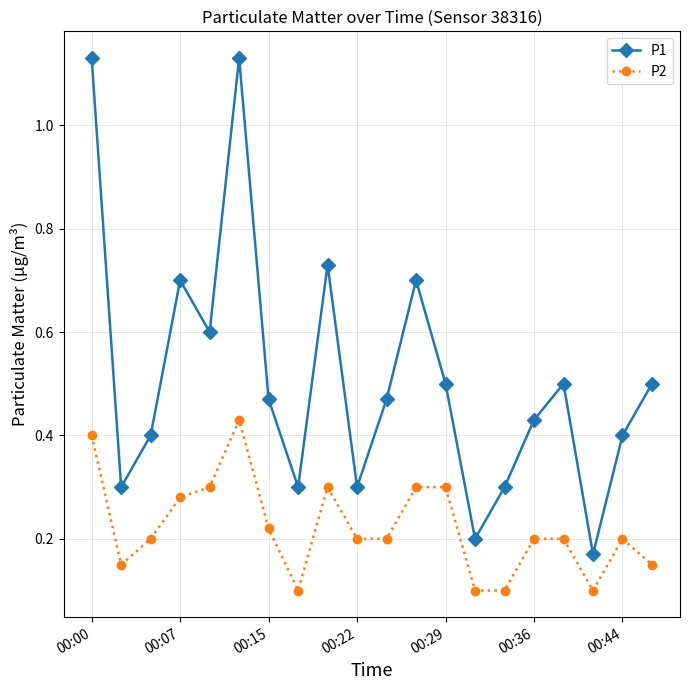

How many lines are shown in the chart?

2